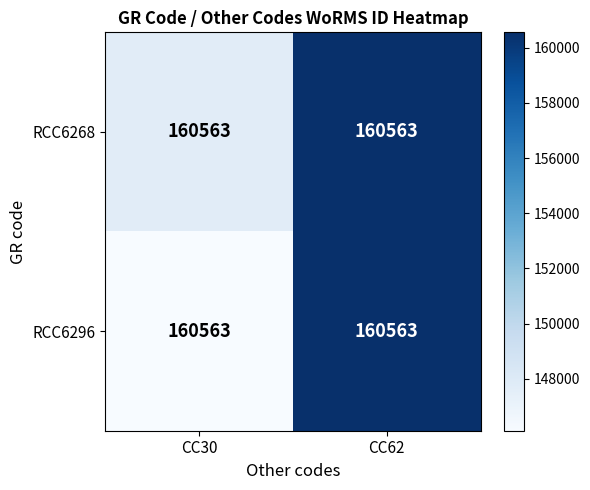

Reading left to right, what are all the values shown in this chart?

RCC6268: CC30=160563.0	CC62=160563.0
RCC6296: CC30=160563.0	CC62=160563.0